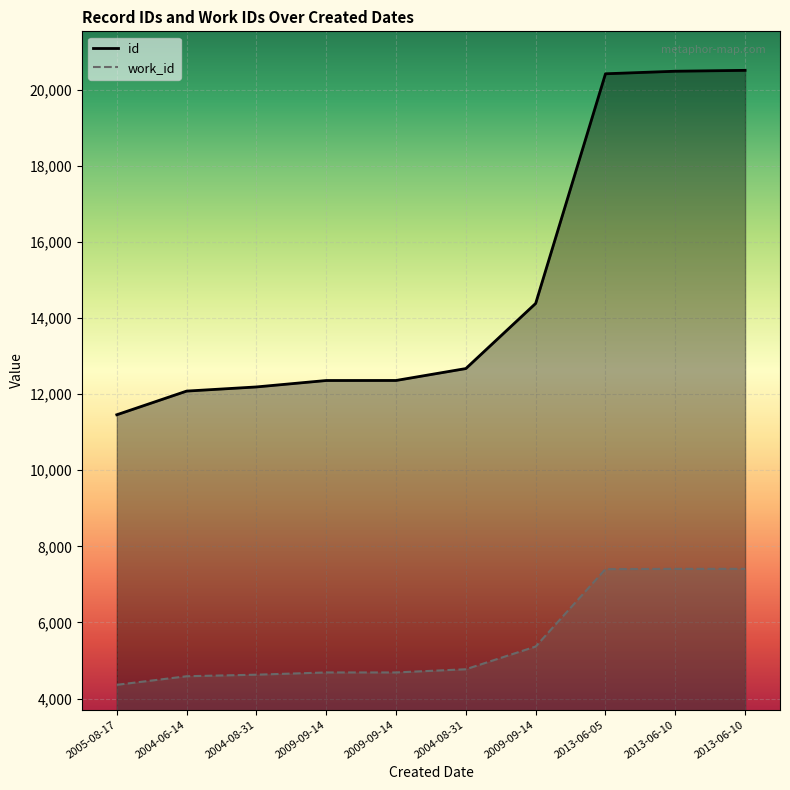

Rank the series by their average value, from lowest to highest.

work_id, id